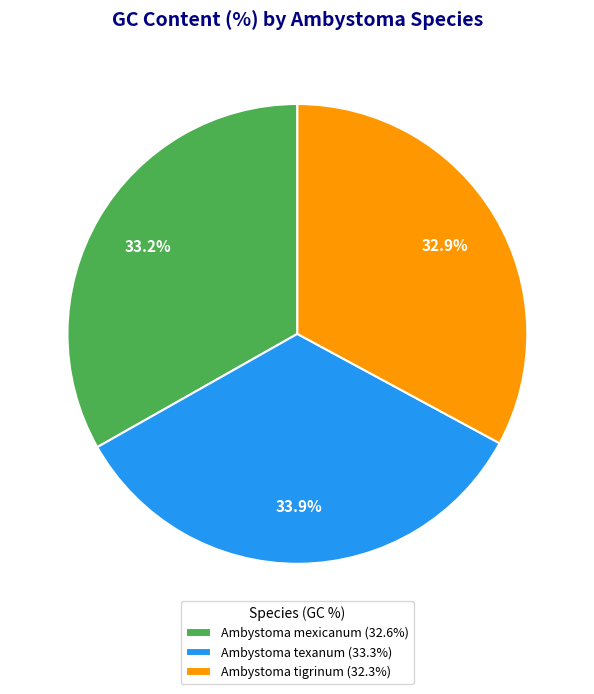

What percentage is the Ambystoma texanum slice, to the nearest percent?

34%